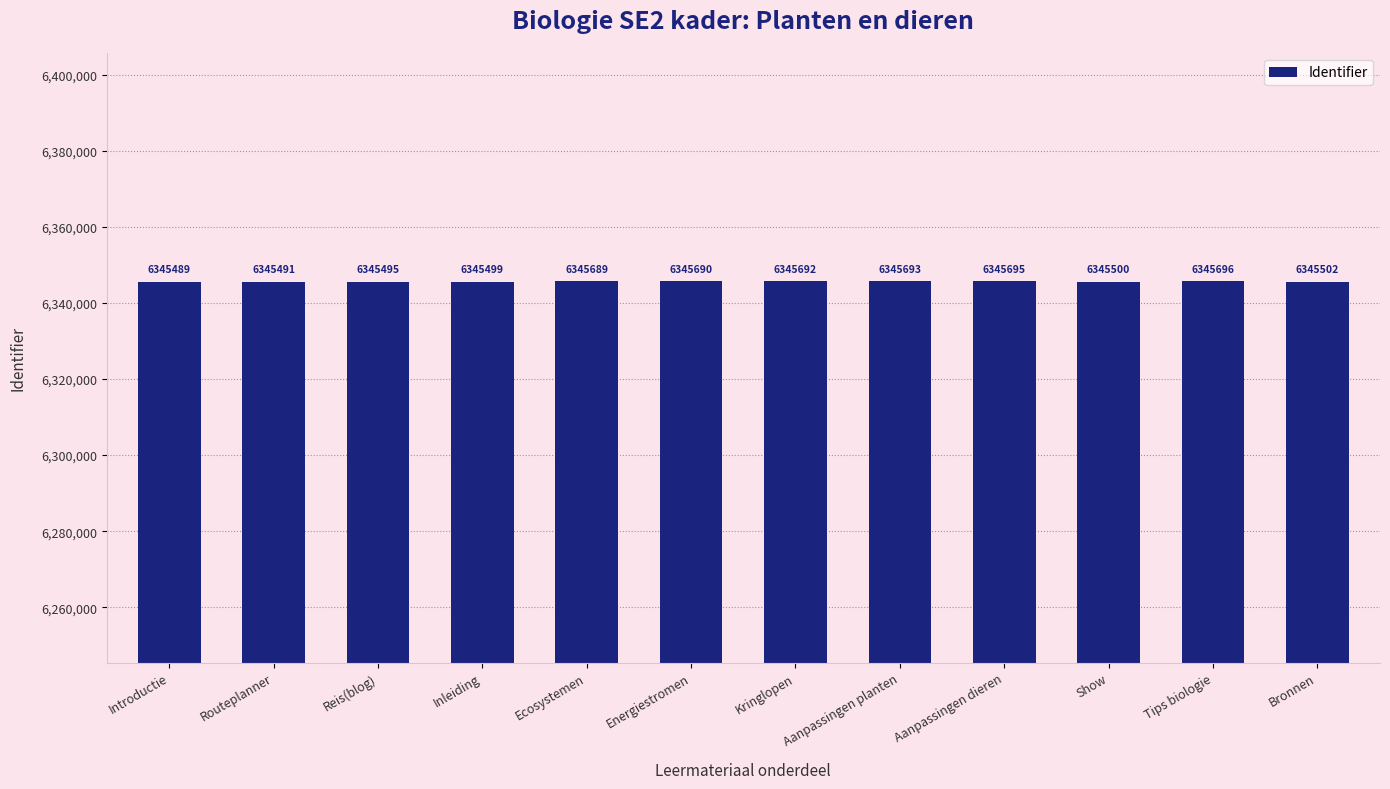

Read the value at Aanpassingen planten, to the nearest 10.

6345690